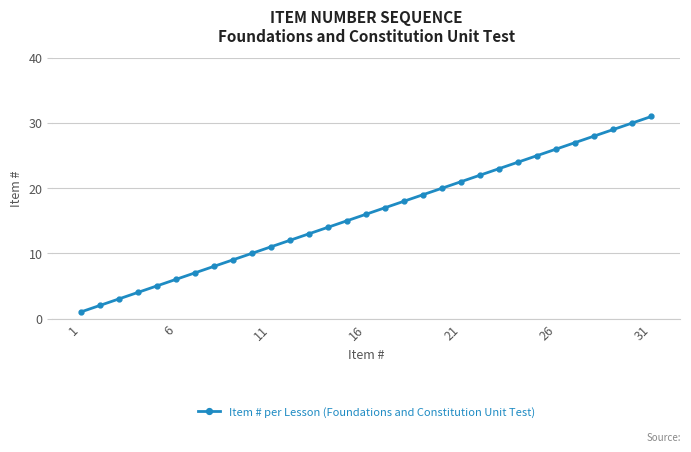

What is the smallest value displayed?

1